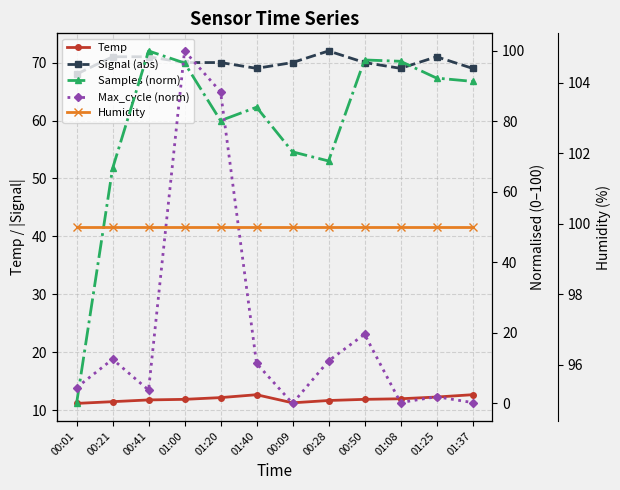

How many distinct data groups are displayed?

5